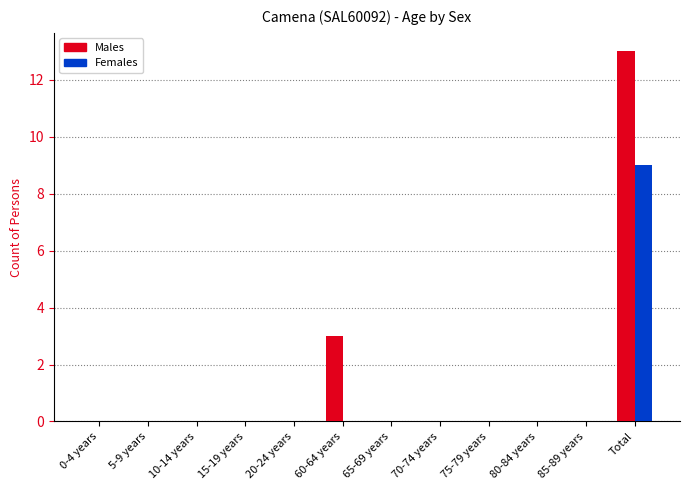

Which series has the largest total across all categories?

Males